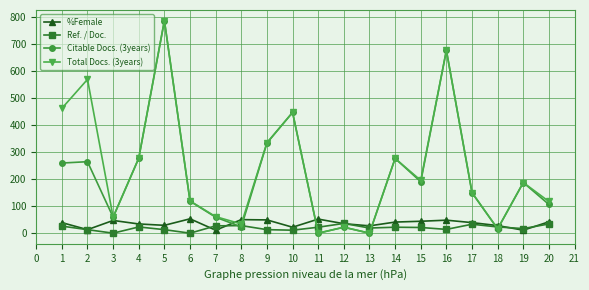

The value of Citable Docs. (3years) at 20 is 106. True or false?

True